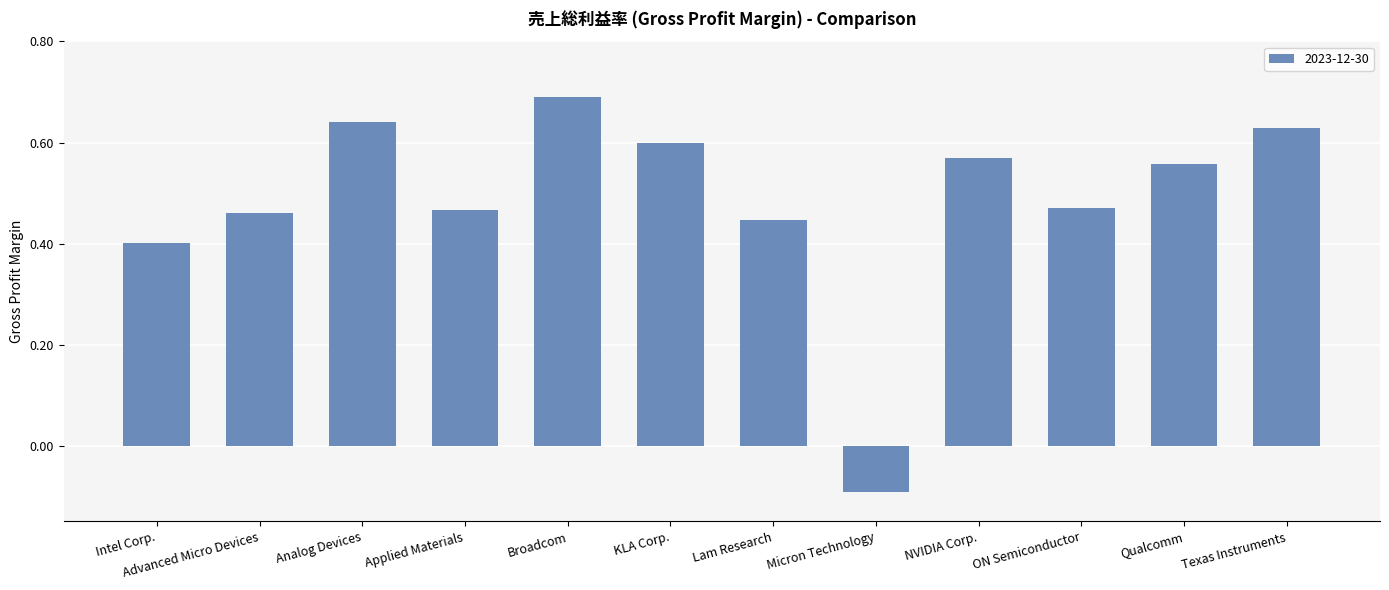

Is it true that the value at Qualcomm is 0.6?

True